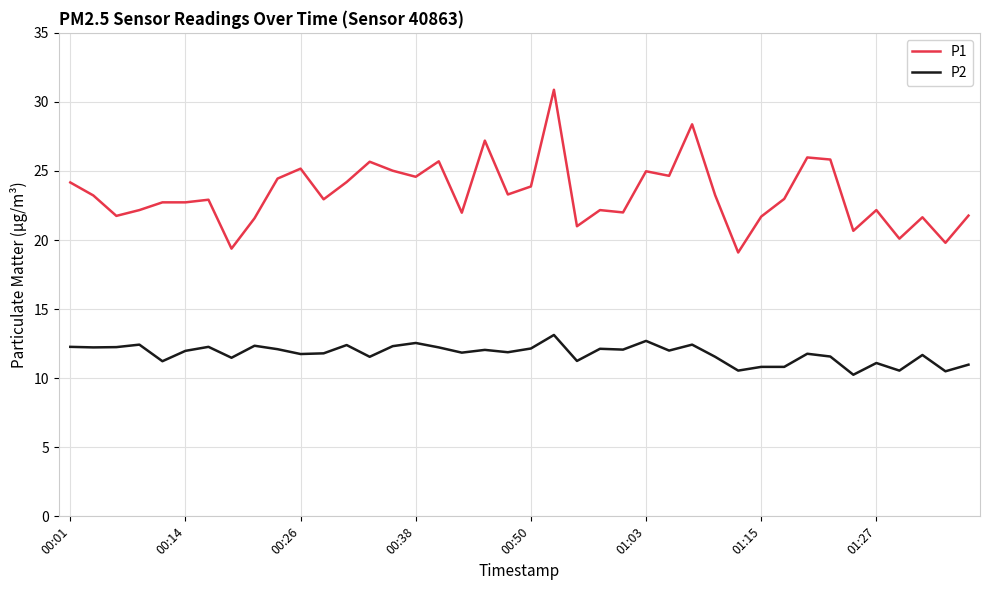

Which series has the largest range (max minus min)?

P1